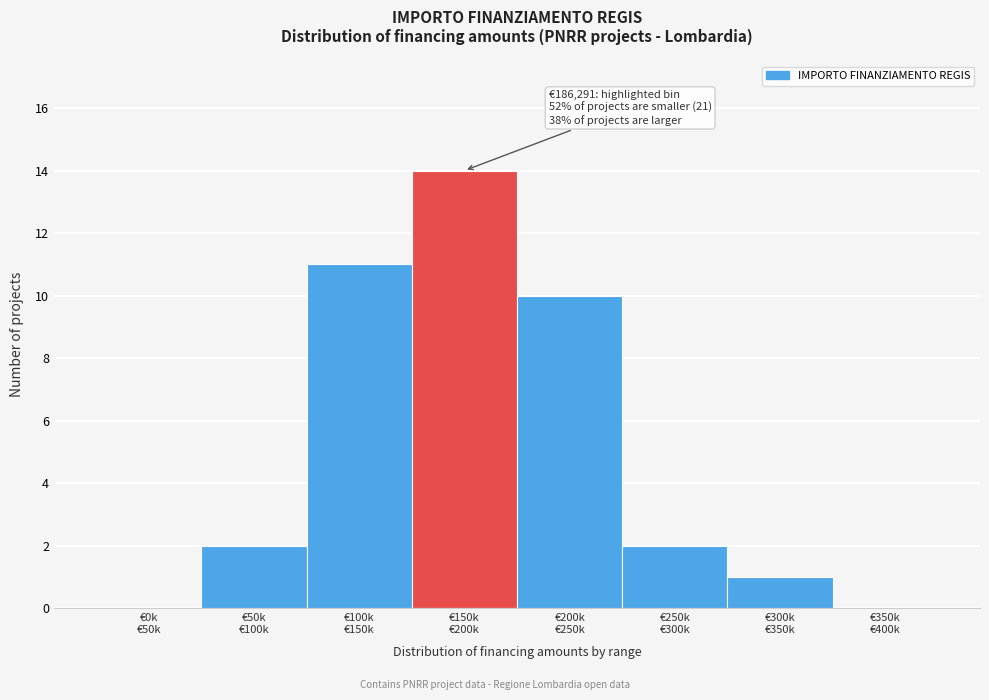

What is the sum of all values?

40